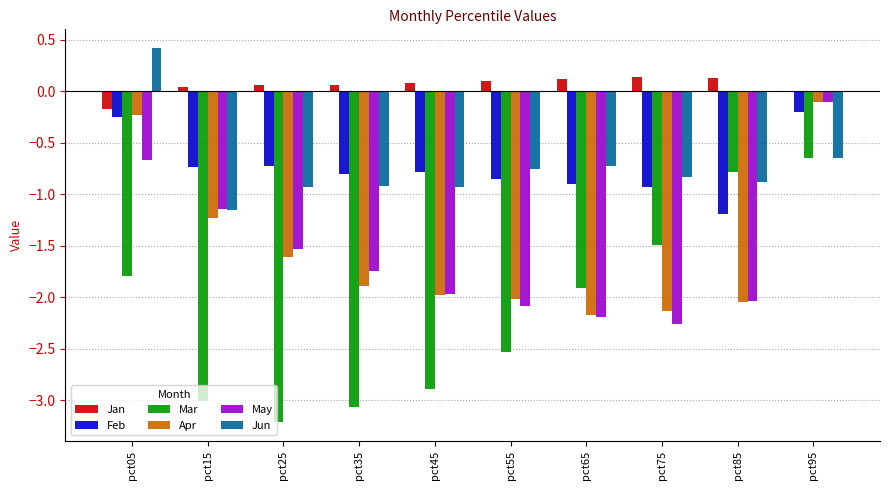

The May series shows -1.6 at pct15. True or false?

False